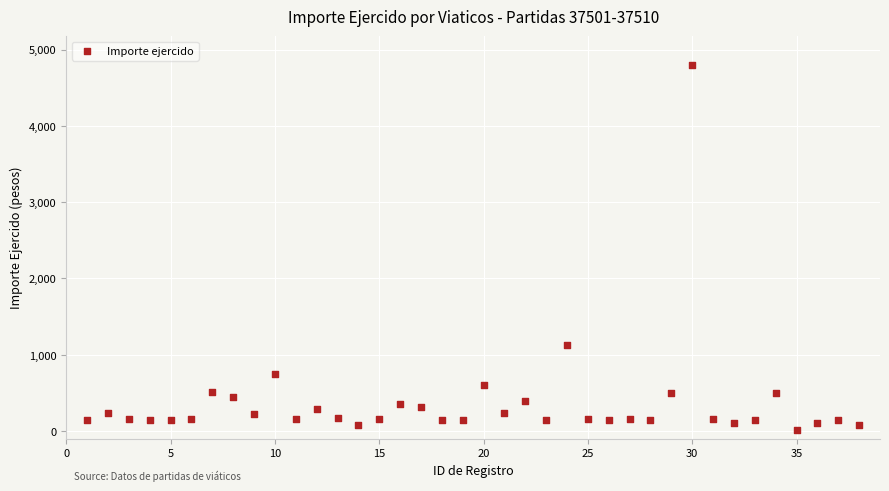

What is the range of Y values (max minus min)?

4782.0